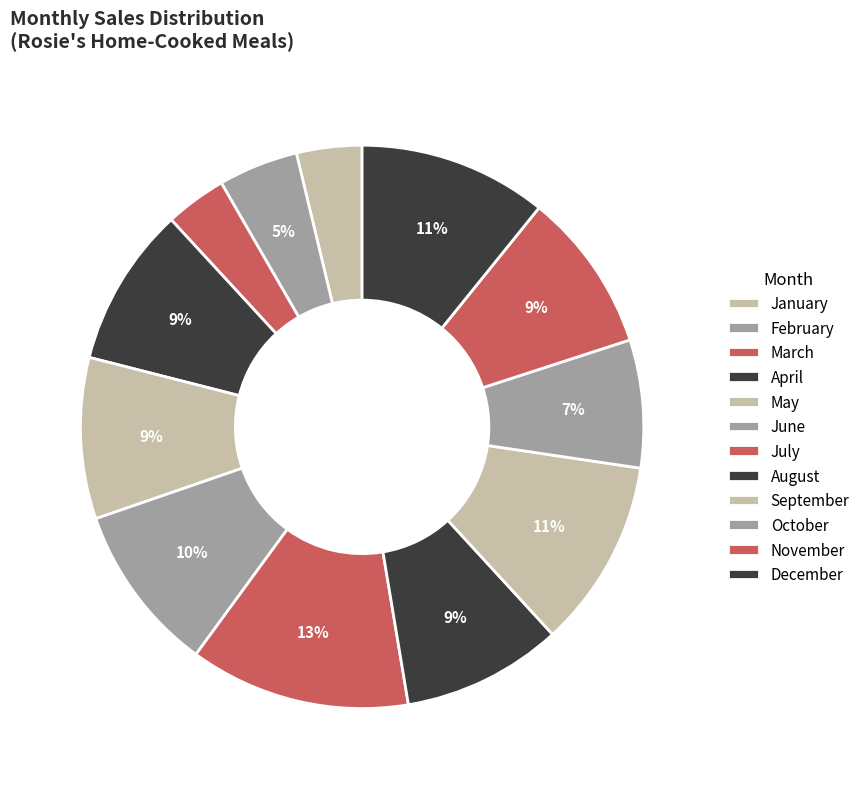

True or false: July accounts for 24% of the total.

False